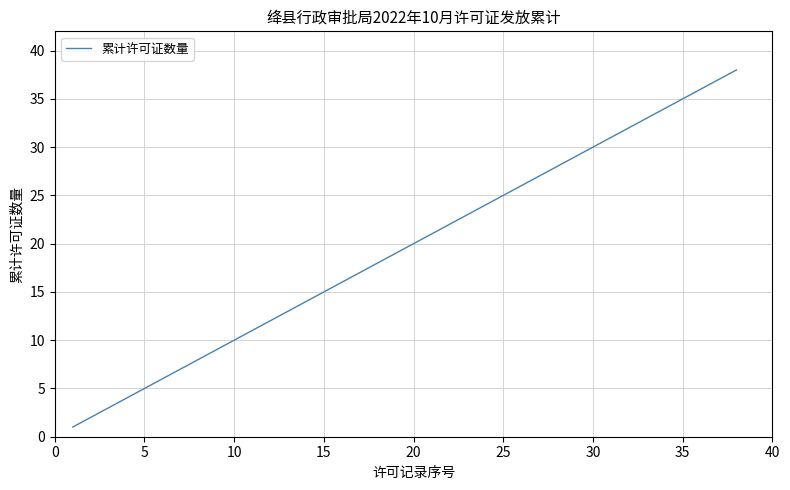

Reading left to right, what are all the values shown in this chart?

1	2	3	4	5	6	7	8	9	10	11	12	13	14	15	16	17	18	19	20	21	22	23	24	25	26	27	28	29	30	31	32	33	34	35	36	37	38